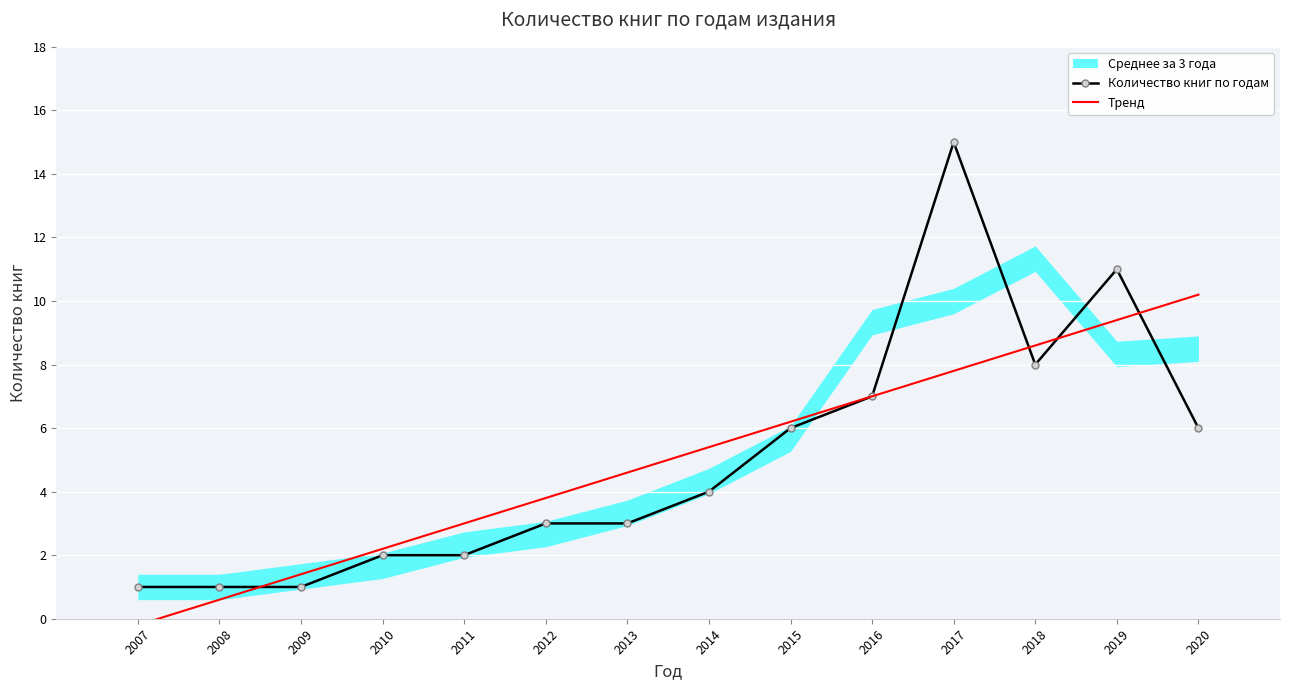

Is it true that Количество книг по годам equals 5.1 at 2013?

False